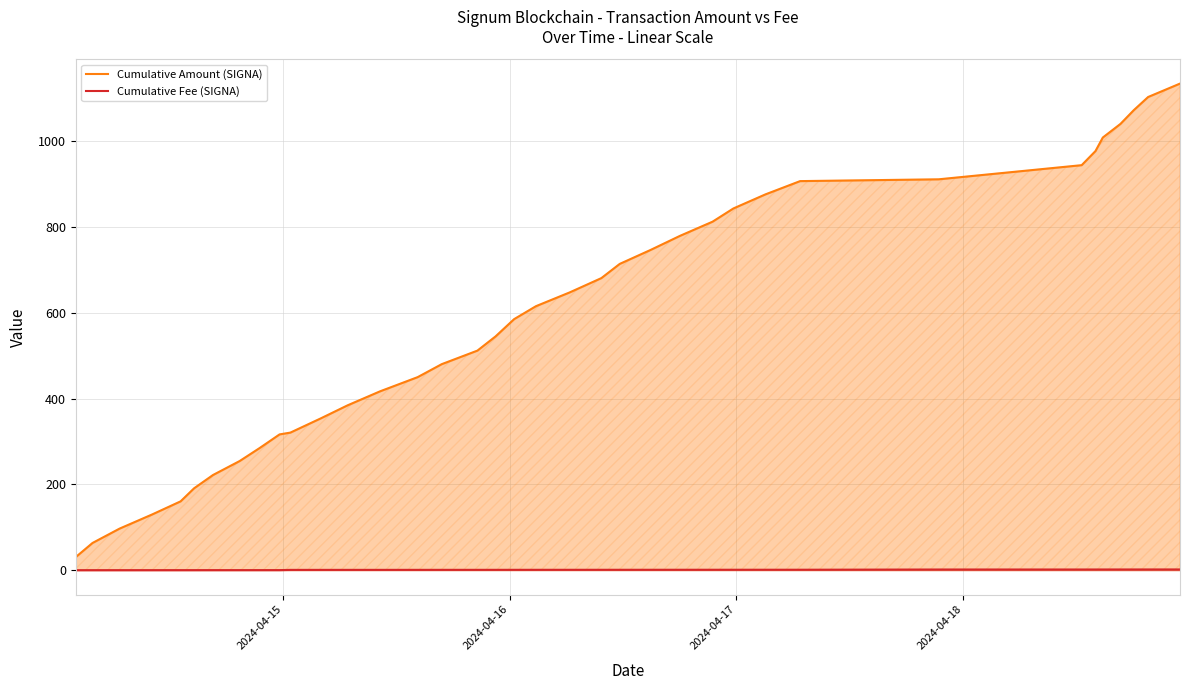

What is the difference between the second highest and second lowest values in the Cumulative Amount (SIGNA) series?

1039.2